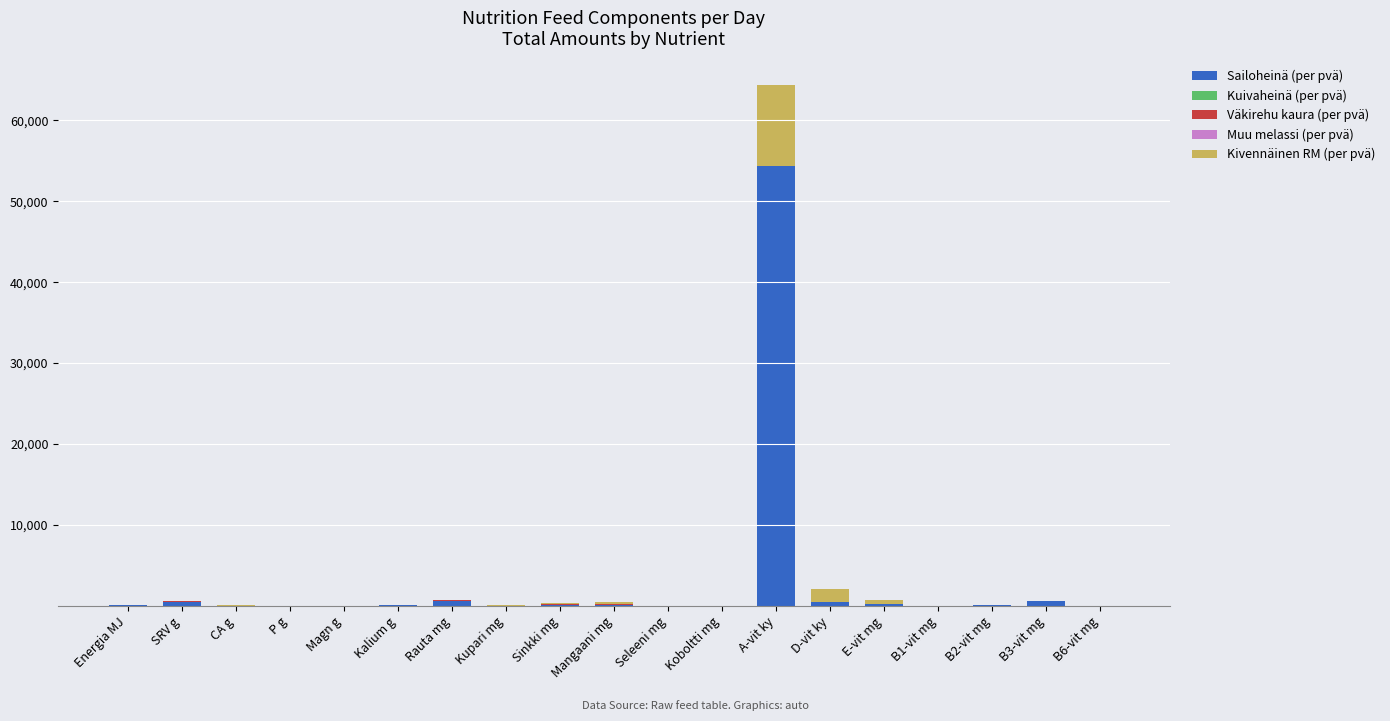

At which category is the sum across all series the highest?

A-vit ky